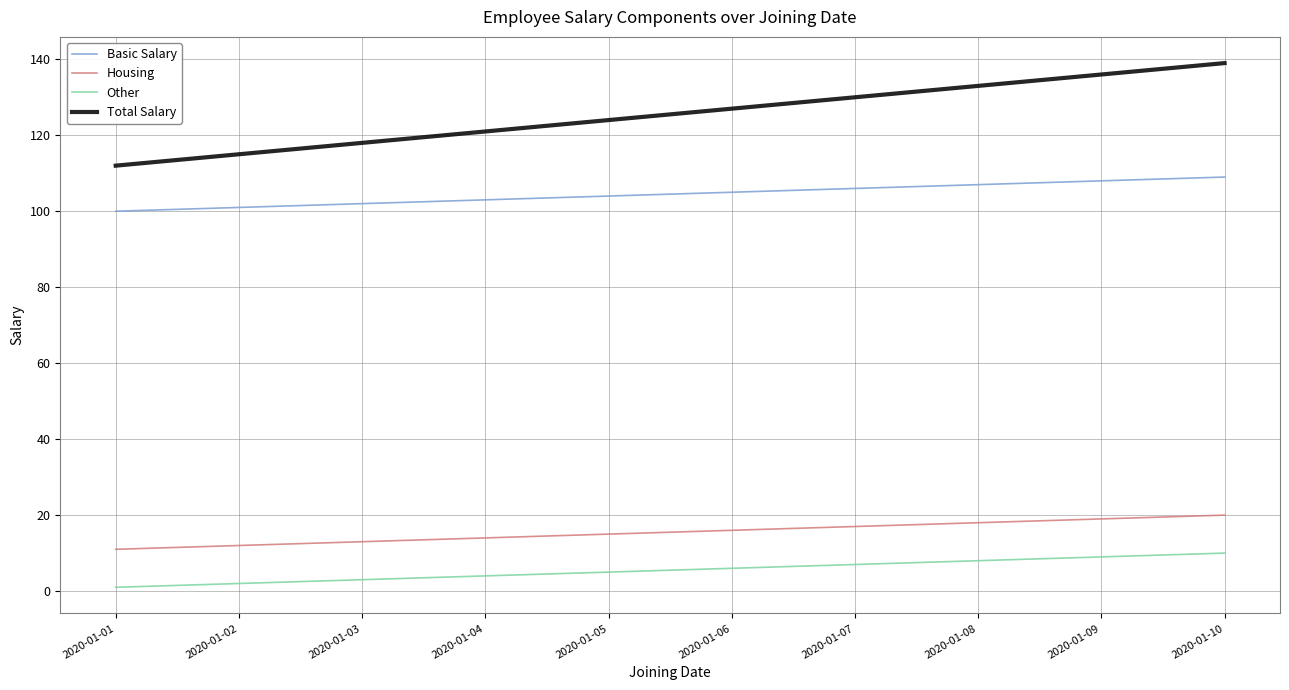

What is the average value of the Total Salary series?

126